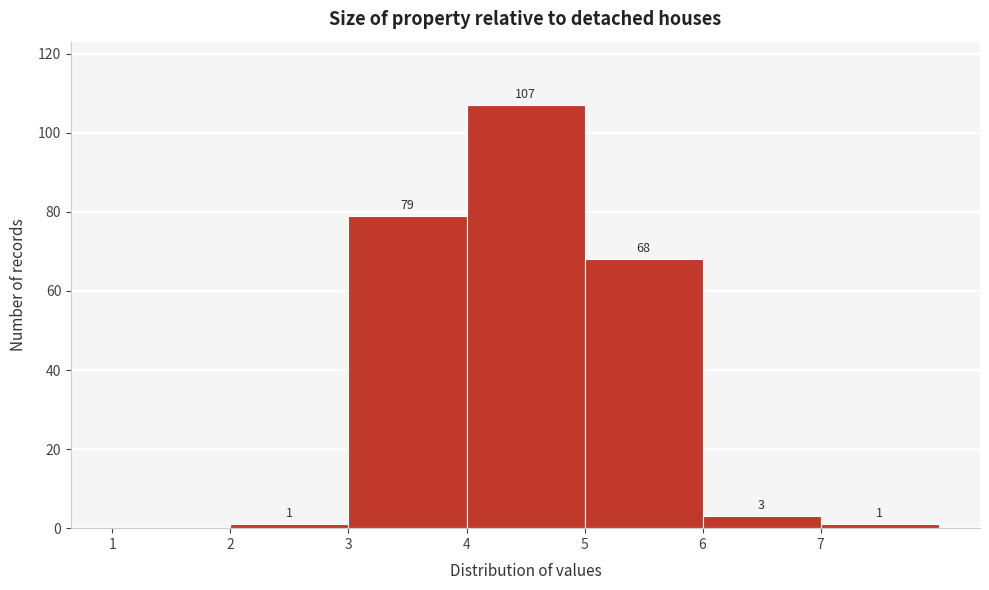

Over which range of the x-axis is the bar tallest?

4 to 5